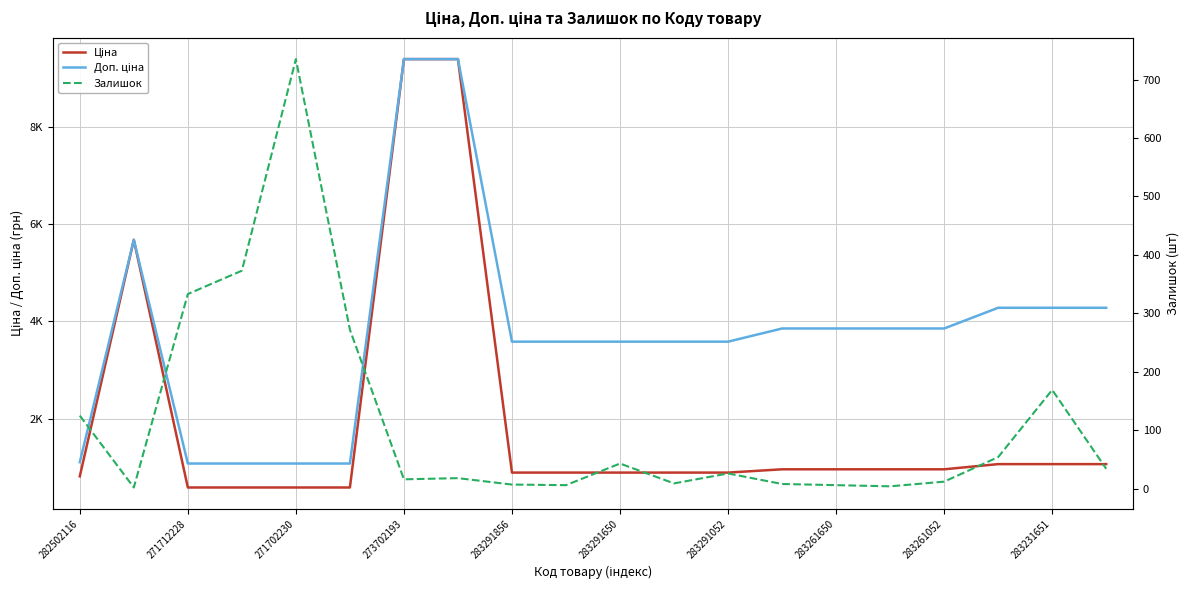

Count the number of categories in the chart.

20